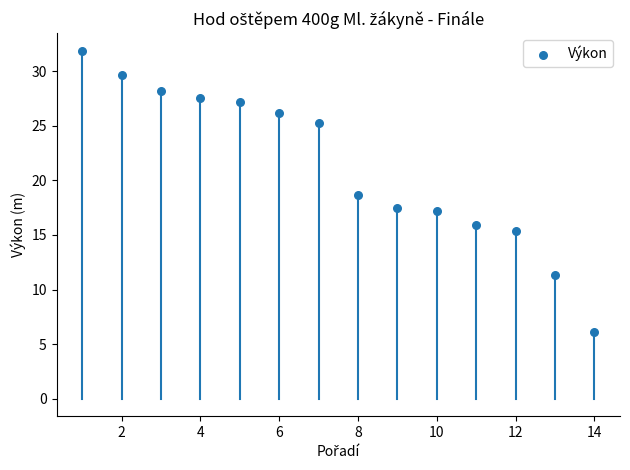

What is the range of Y values (max minus min)?

25.7